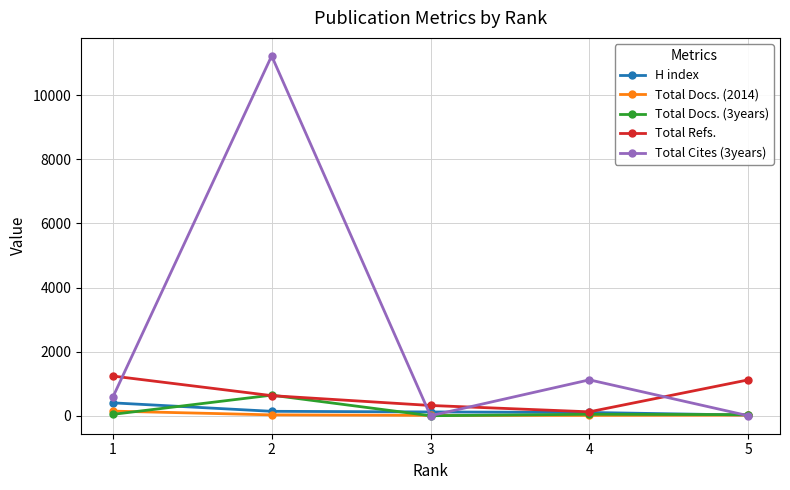

Which series has the widest spread of values?

Total Cites (3years)